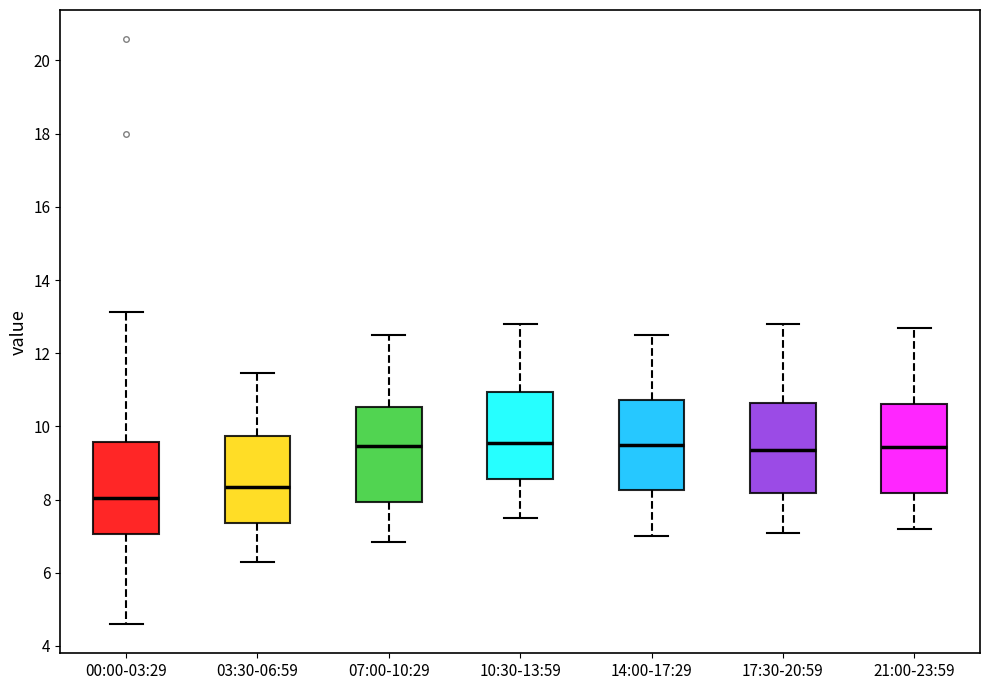

Reading left to right, transcribe this box plot: for each box, give where its median line is, the range the box spans, and where its two whiskers end, as read against the y-axis. The values are not printed on the chart, so give them approximately, as read against the axis.

00:00-03:29: median 8.0, box 7.0 to 9.6, whiskers 4.6 to 13.2
03:30-06:59: median 8.4, box 7.4 to 9.8, whiskers 6.4 to 11.4
07:00-10:29: median 9.4, box 8.0 to 10.6, whiskers 6.8 to 12.6
10:30-13:59: median 9.6, box 8.6 to 11.0, whiskers 7.6 to 12.8
14:00-17:29: median 9.6, box 8.2 to 10.8, whiskers 7.0 to 12.6
17:30-20:59: median 9.4, box 8.2 to 10.6, whiskers 7.2 to 12.8
21:00-23:59: median 9.4, box 8.2 to 10.6, whiskers 7.2 to 12.8